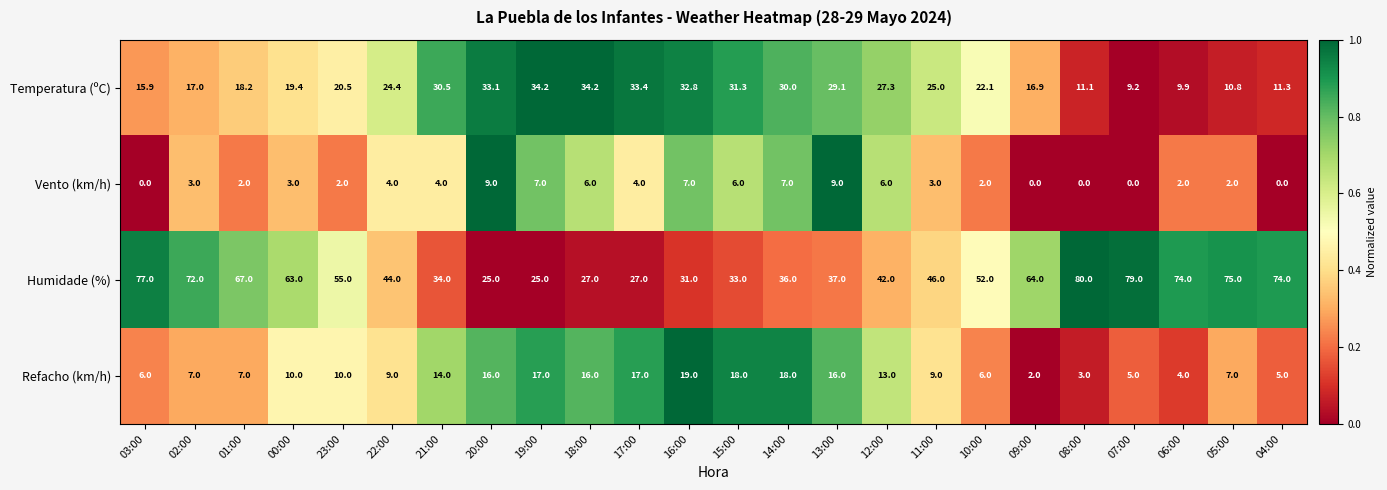

How many series are shown in this chart?

4